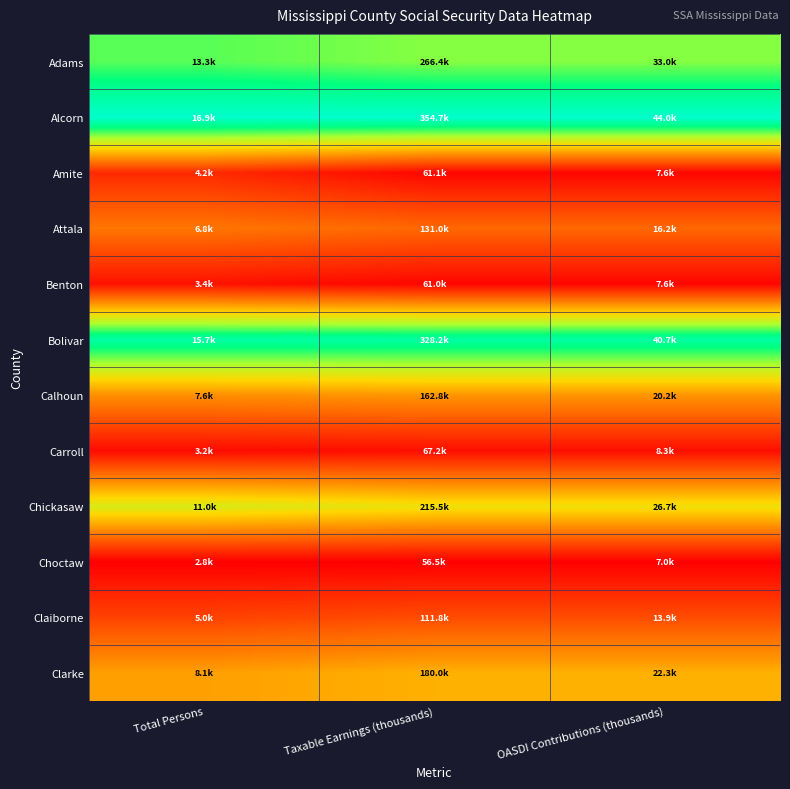

Reading left to right, list all the values displayed in this chart.

Adams: Total Persons=0.7	Taxable Earnings (thousands)=0.7	OASDI Contributions (thousands)=0.7
Alcorn: Total Persons=1.0	Taxable Earnings (thousands)=1.0	OASDI Contributions (thousands)=1.0
Amite: Total Persons=0.1	Taxable Earnings (thousands)=0.0	OASDI Contributions (thousands)=0.0
Attala: Total Persons=0.3	Taxable Earnings (thousands)=0.2	OASDI Contributions (thousands)=0.2
Benton: Total Persons=0.0	Taxable Earnings (thousands)=0.0	OASDI Contributions (thousands)=0.0
Bolivar: Total Persons=0.9	Taxable Earnings (thousands)=0.9	OASDI Contributions (thousands)=0.9
Calhoun: Total Persons=0.3	Taxable Earnings (thousands)=0.4	OASDI Contributions (thousands)=0.4
Carroll: Total Persons=0.0	Taxable Earnings (thousands)=0.0	OASDI Contributions (thousands)=0.0
Chickasaw: Total Persons=0.6	Taxable Earnings (thousands)=0.5	OASDI Contributions (thousands)=0.5
Choctaw: Total Persons=0.0	Taxable Earnings (thousands)=0.0	OASDI Contributions (thousands)=0.0
Claiborne: Total Persons=0.2	Taxable Earnings (thousands)=0.2	OASDI Contributions (thousands)=0.2
Clarke: Total Persons=0.4	Taxable Earnings (thousands)=0.4	OASDI Contributions (thousands)=0.4